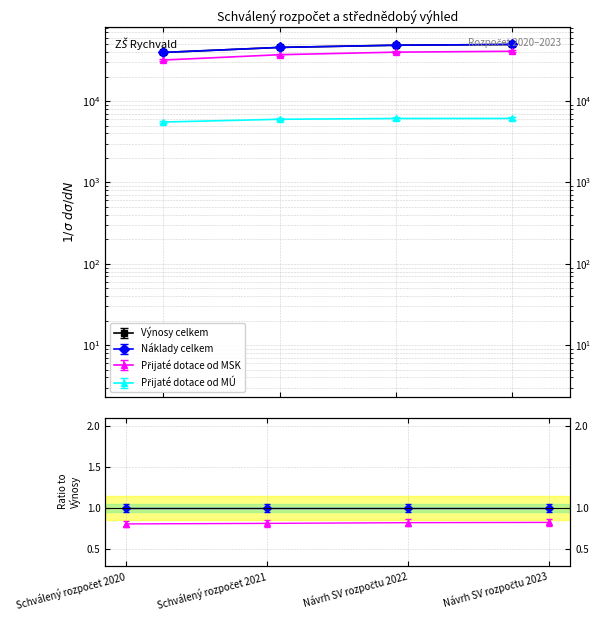

Rank the series by their maximum value, from highest to lowest.

Výnosy celkem, Náklady celkem, Přijaté dotace od MSK, Přijaté dotace od MÚ